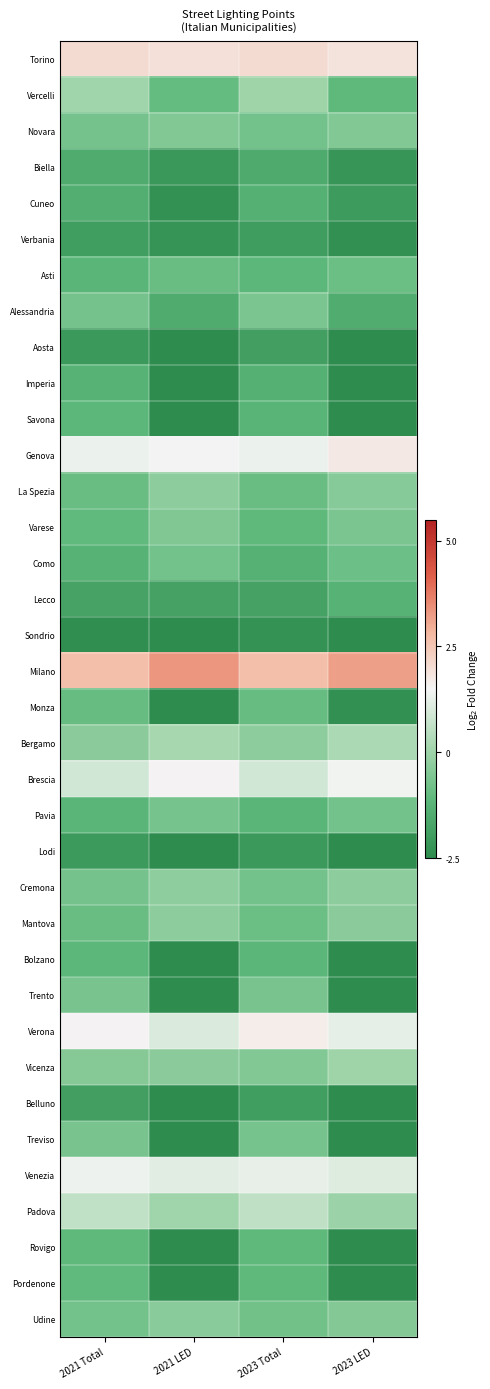

What is the total value across all series at 2021 LED?

-35.1